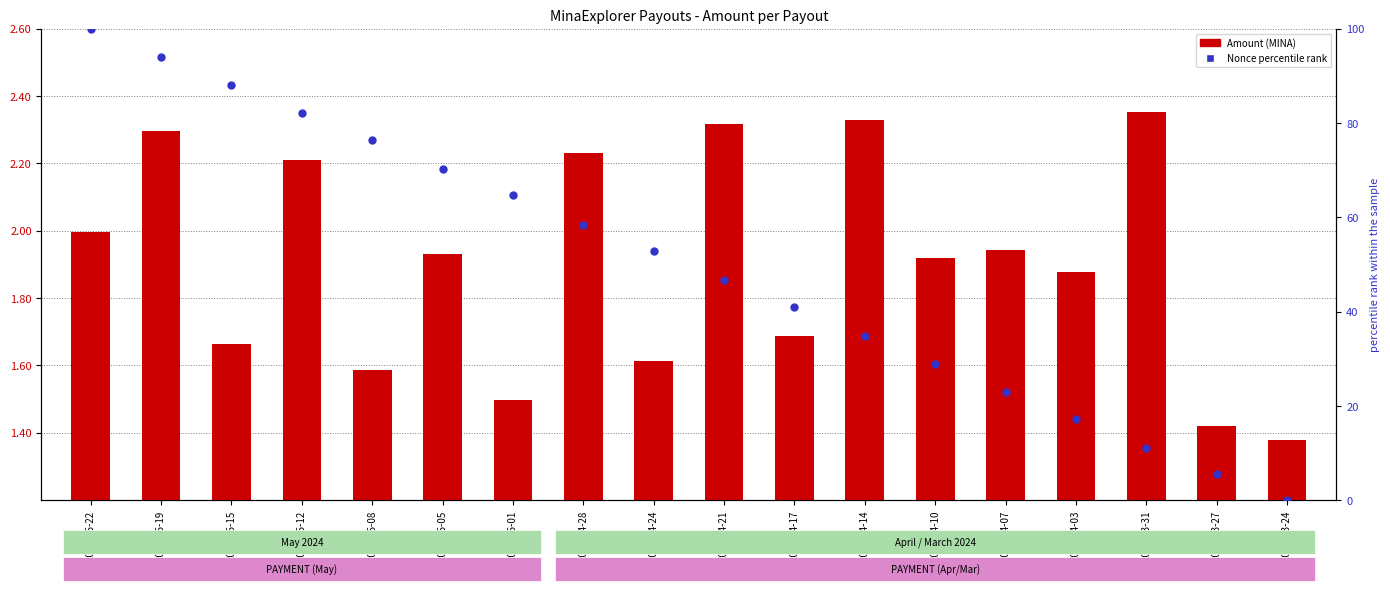

Which series has the widest spread of Y values?

Nonce percentile rank